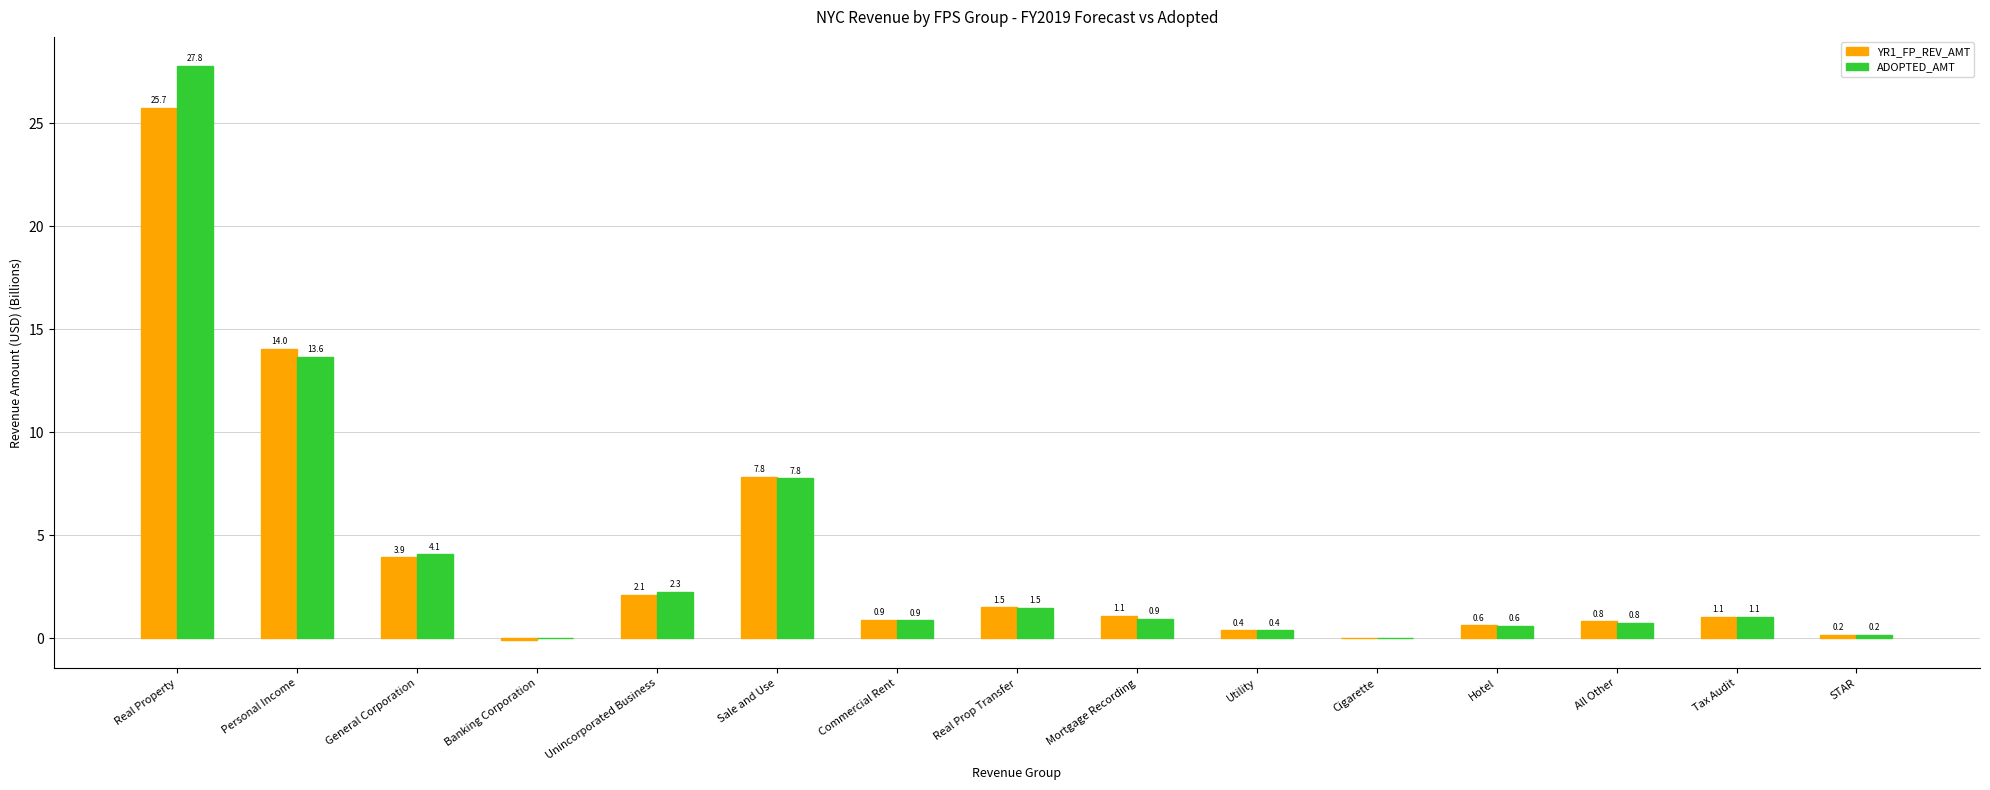

At which category is the sum across all series the highest?

Real Property